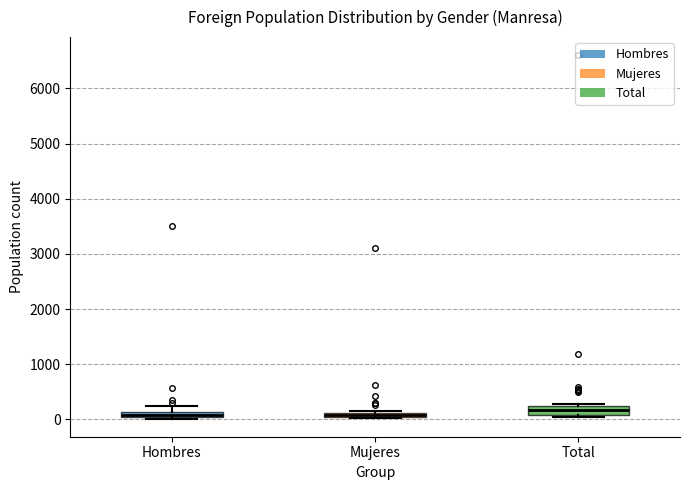

Where is the lower edge of the box for Total on the y-axis? The values are not printed on the chart, so give them approximately, as read against the axis.

100